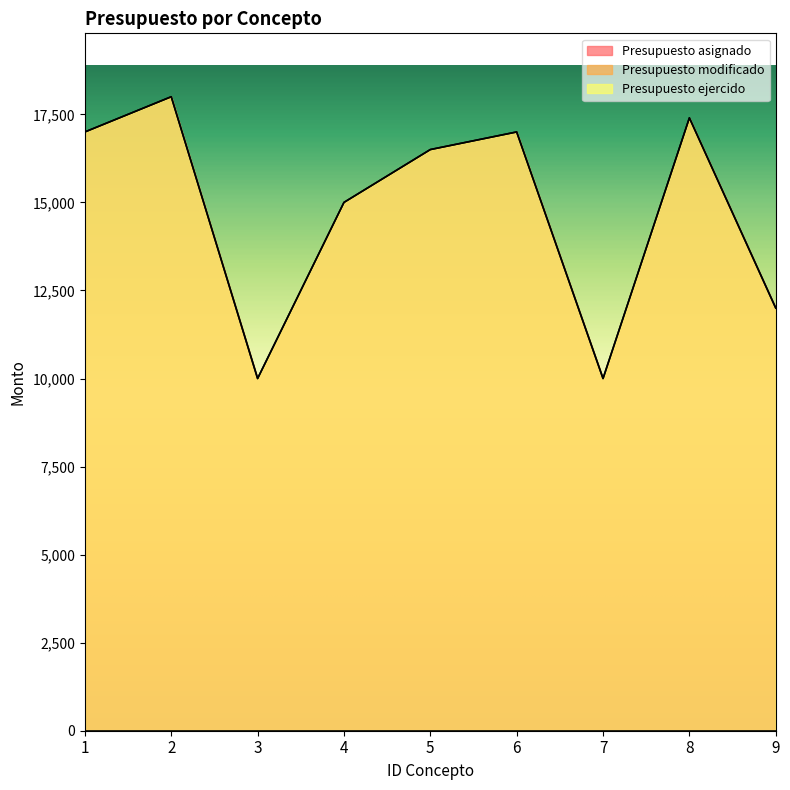

Read the Presupuesto ejercido value at 1.

17000.0